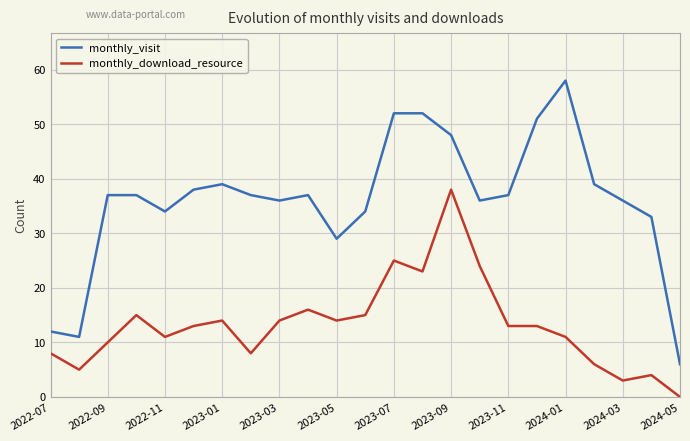

List the series in order of their peak value, highest first.

monthly_visit, monthly_download_resource